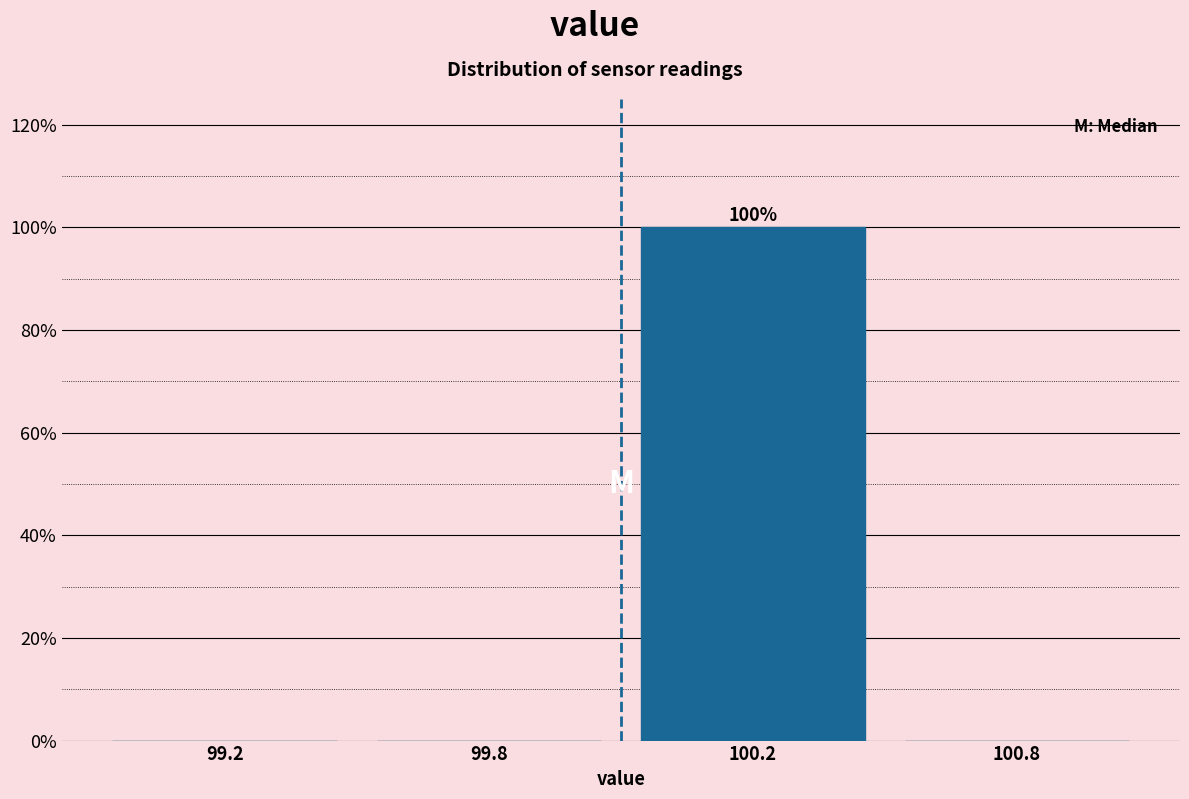

Reading right to left, transcribe all the data shown in this chart.

100.8=0	100.2=100	99.8=0	99.2=0